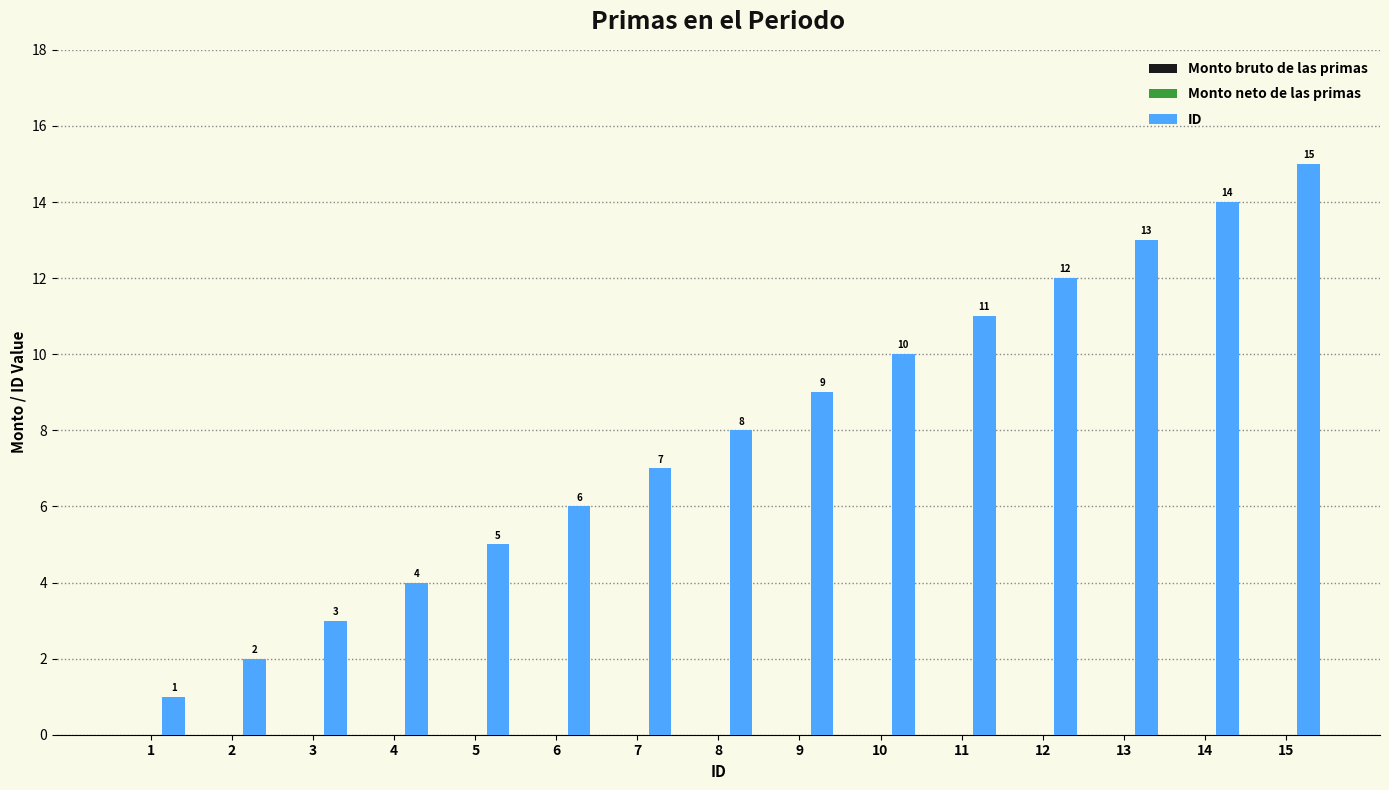

What is the value of the 6th bar from the left?

6